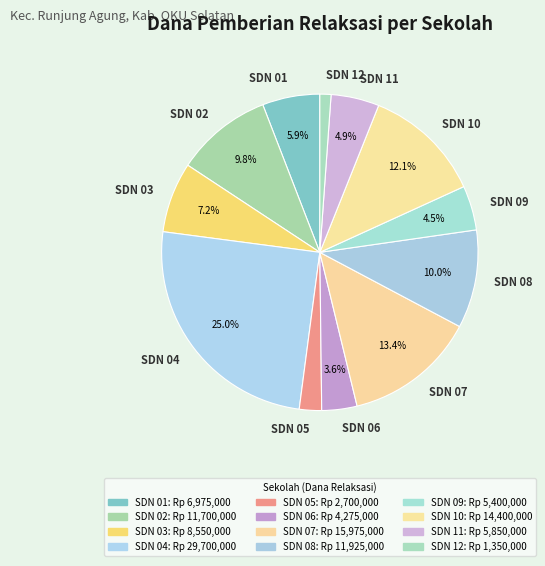

Is there a majority slice in this chart?

No